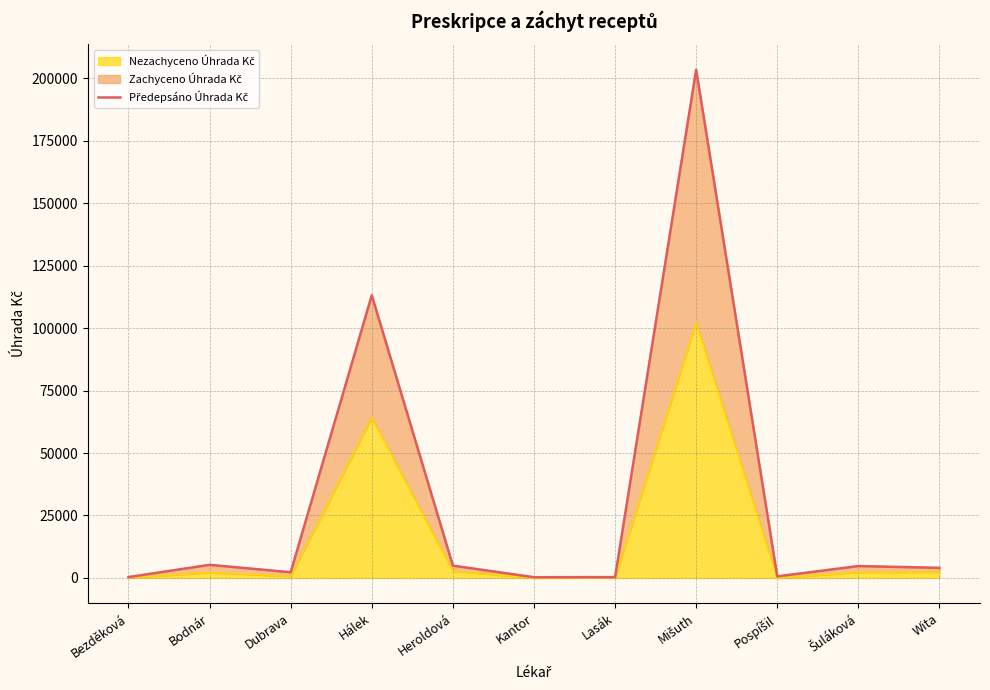

What is the smallest value displayed?

284.7